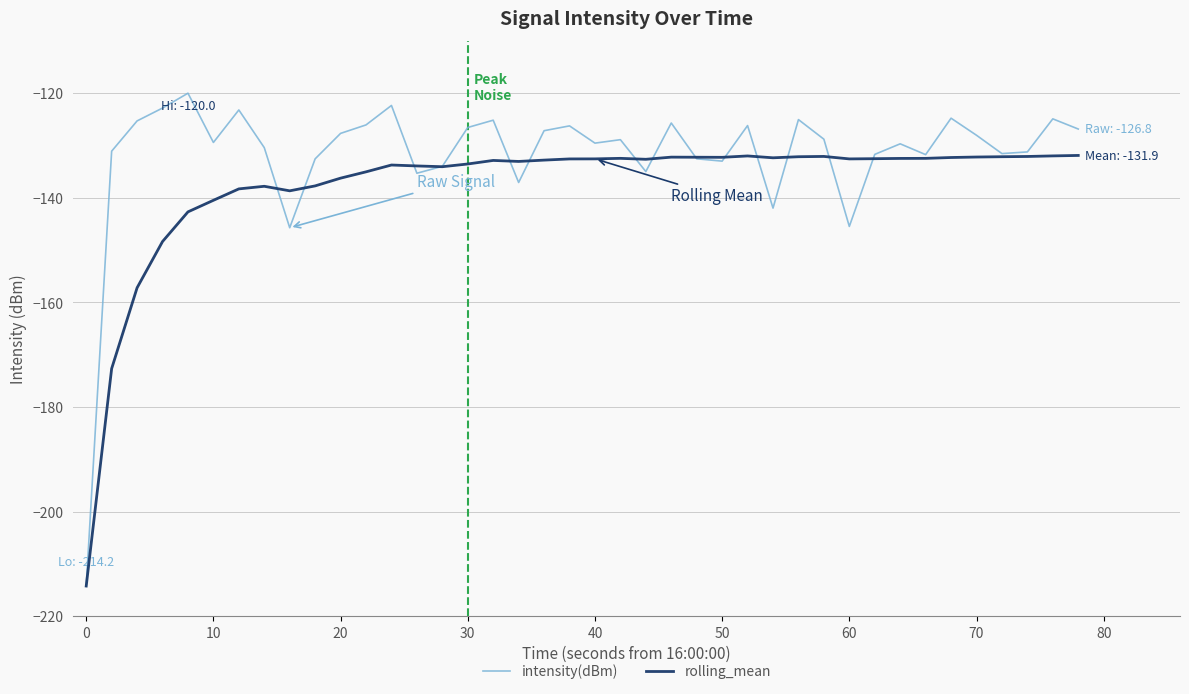

Which series has the largest total across all categories?

intensity(dBm)